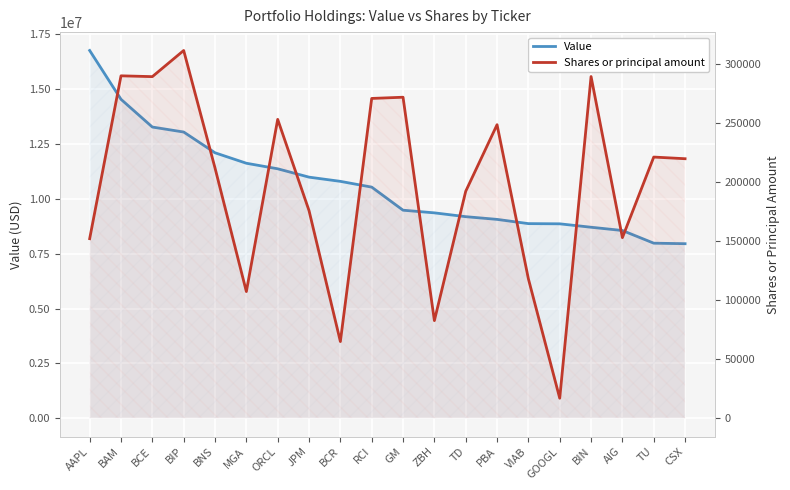

What is the sum of all Shares or principal amount values?

3936833